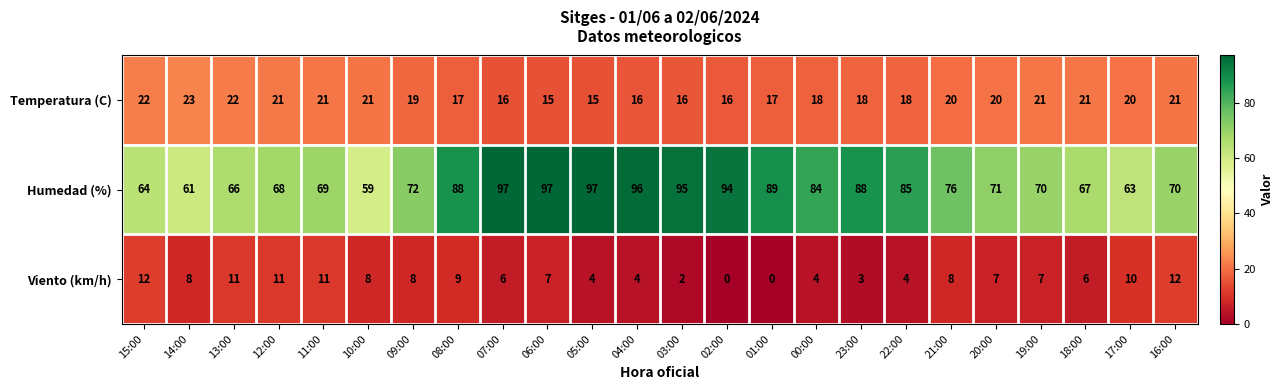

At which label is Temperatura (C) closest to 19?

09:00